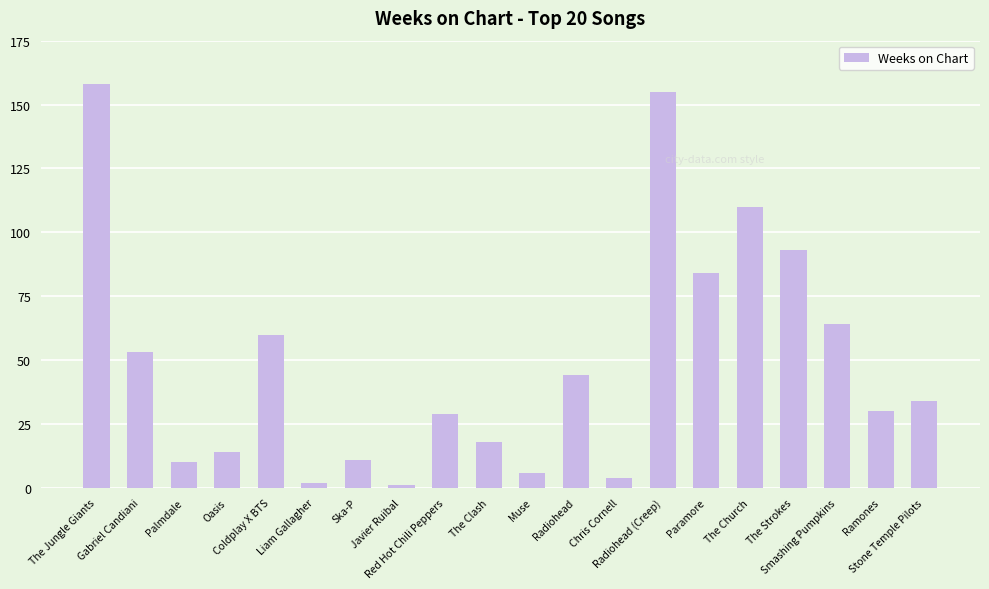

Between The Church and Stone Temple Pilots, which is larger?

The Church